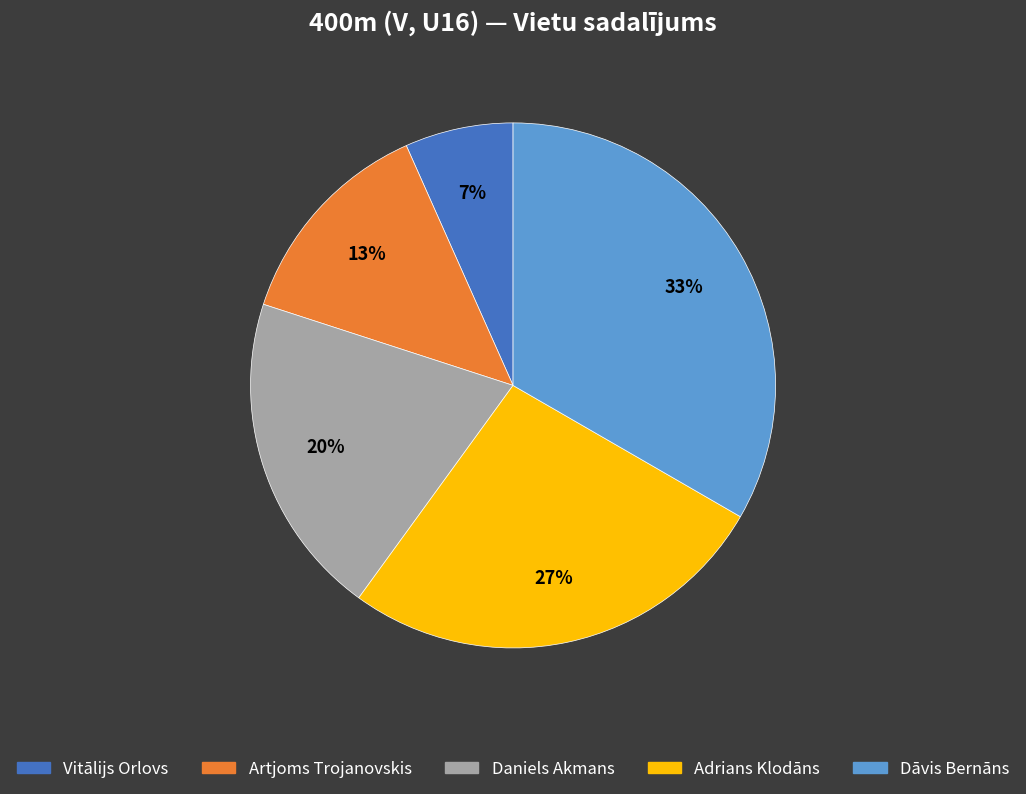

Does Adrians Klodāns represent more than half of the total?

No